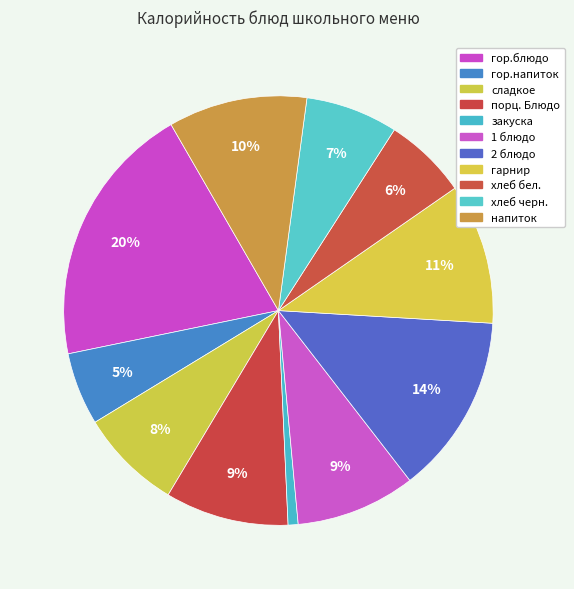

How many segments does this pie chart have?

11